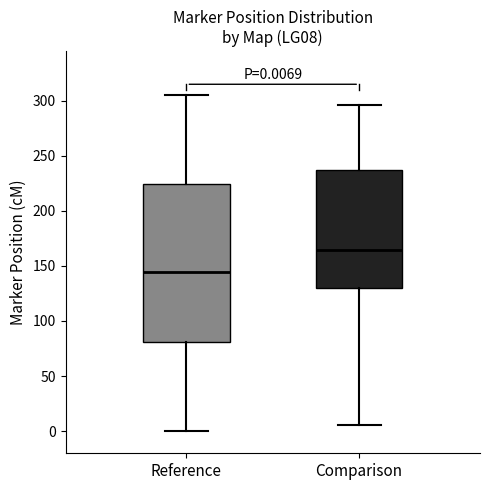

Which box is the tallest, from its lower edge to its upper edge?

Reference